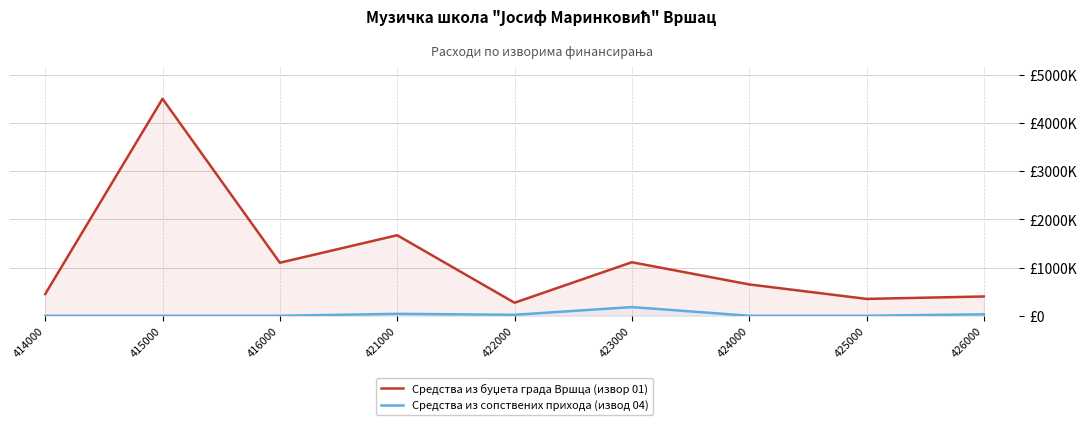

Rank the series at 424000 from lowest to highest value.

Средства из сопствених прихода (извод 04), Средства из буџета града Вршца (извор 01)